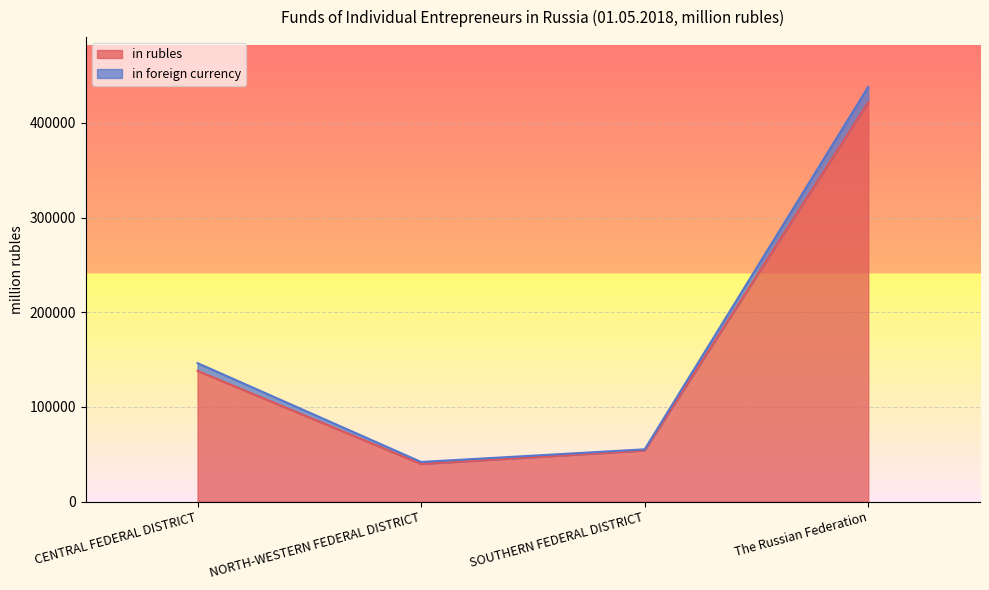

Does the chart display data point markers on the line(s)?

No